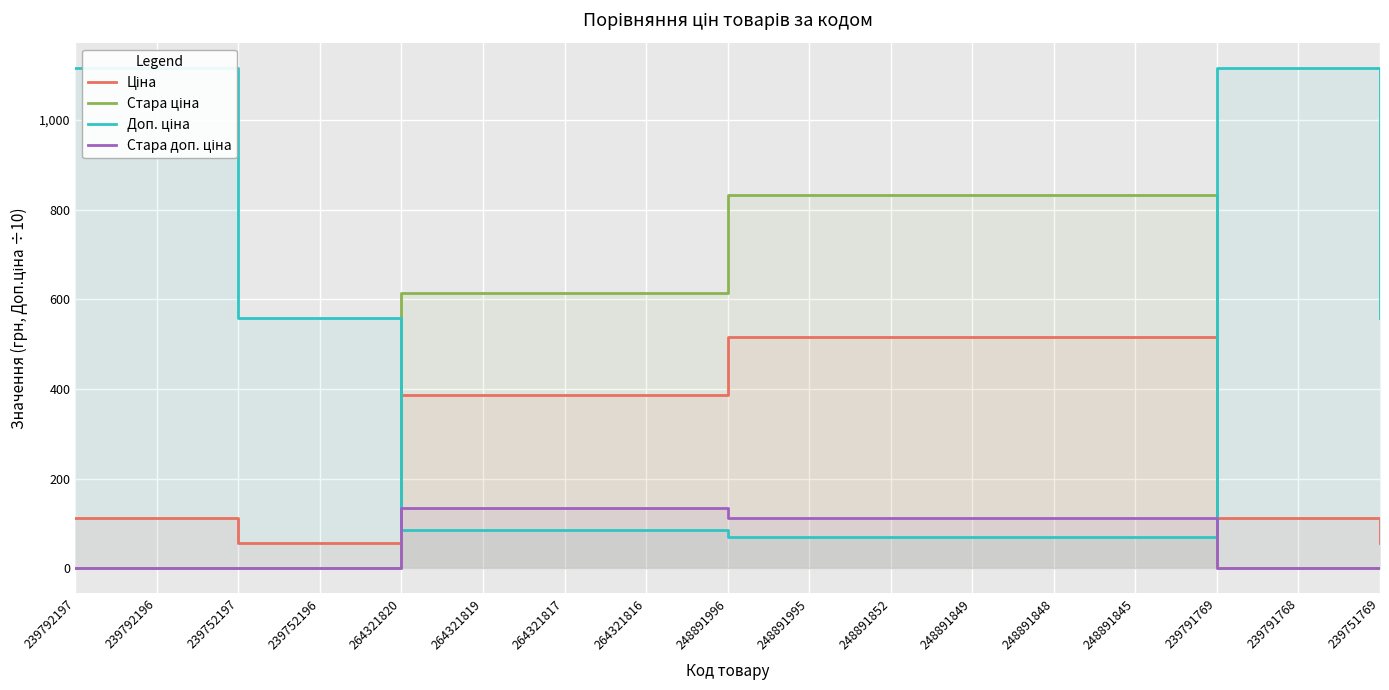

What position from the left is 248891852?

11